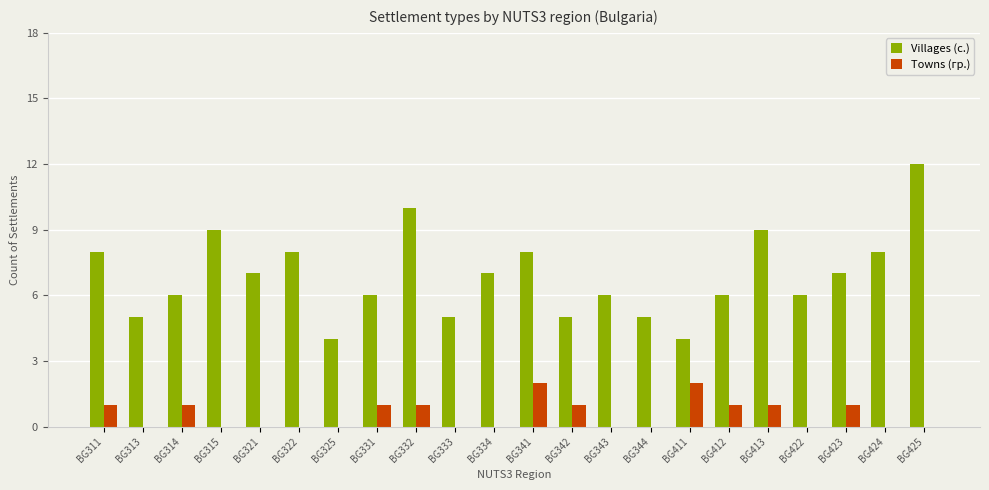

What is the difference between the Villages (с.) values at BG424 and BG412?

2